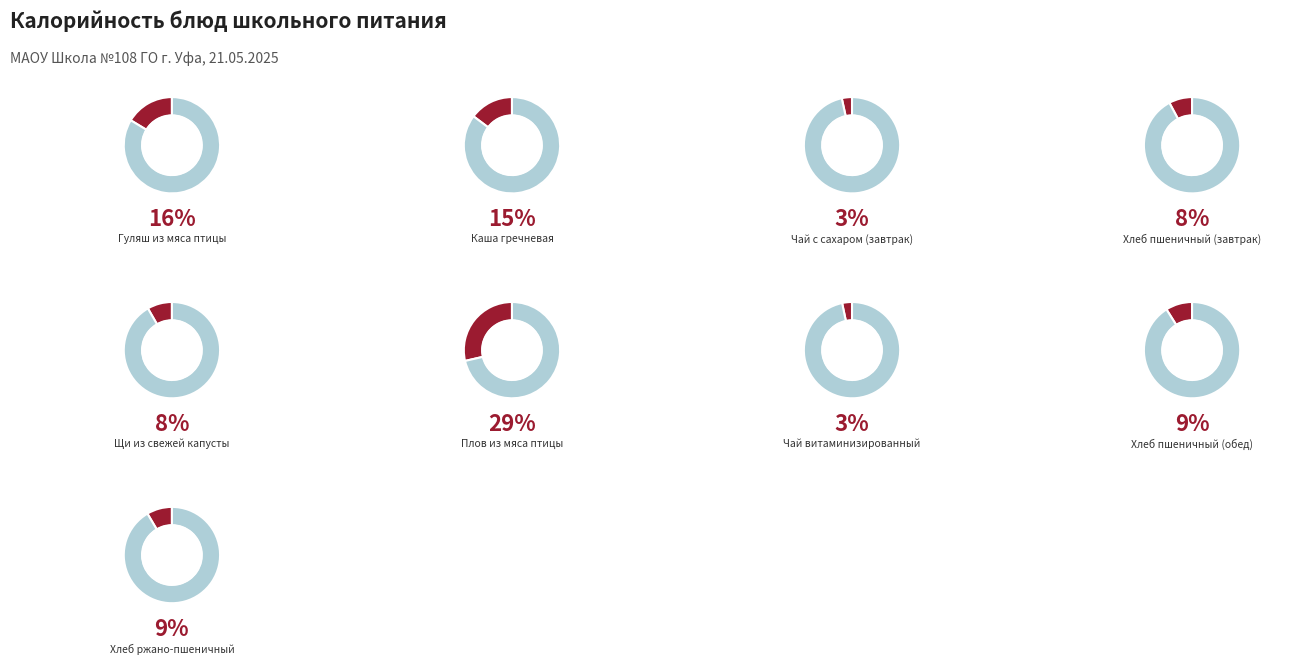

Does any single category account for the majority?

No